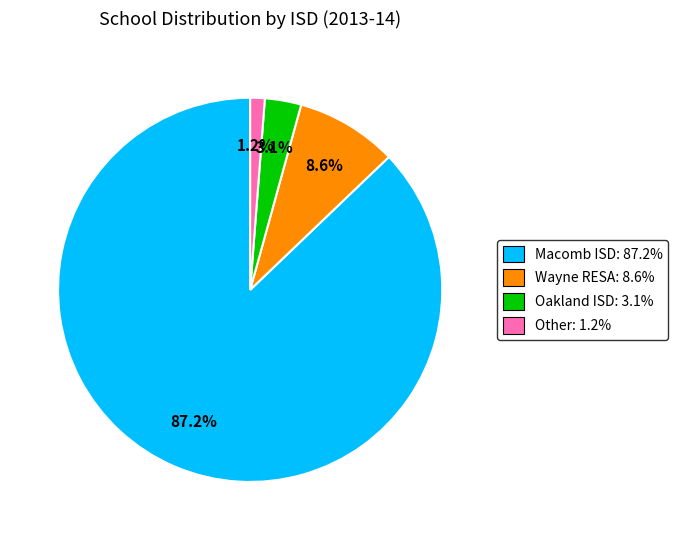

To the nearest percent, what portion does Other represent?

1%